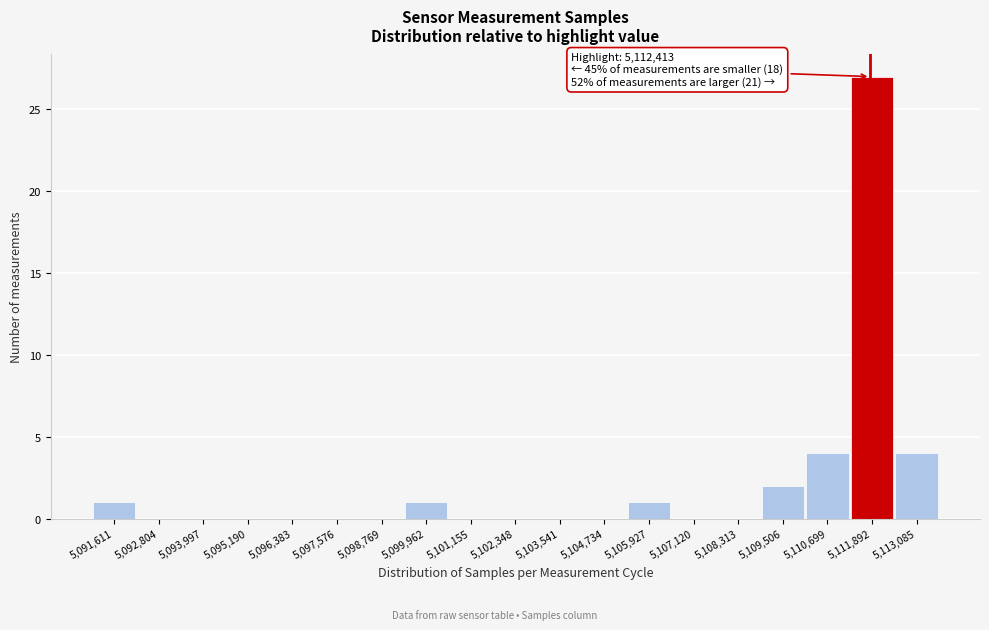

Reading left to right, transcribe all the data shown in this chart.

5,091,611=1	5,092,804=0	5,093,997=0	5,095,190=0	5,096,383=0	5,097,576=0	5,098,769=0	5,099,962=1	5,101,155=0	5,102,348=0	5,103,541=0	5,104,734=0	5,105,927=1	5,107,120=0	5,108,313=0	5,109,506=2	5,110,699=4	5,111,892=27	5,113,085=4